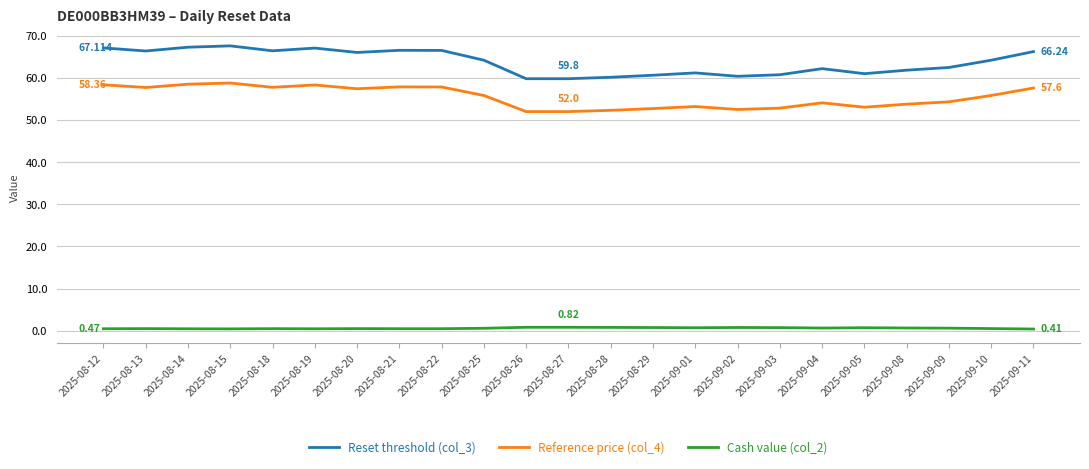

True or false: Reference price (col_4) and Cash value (col_2) cross at least once.

False